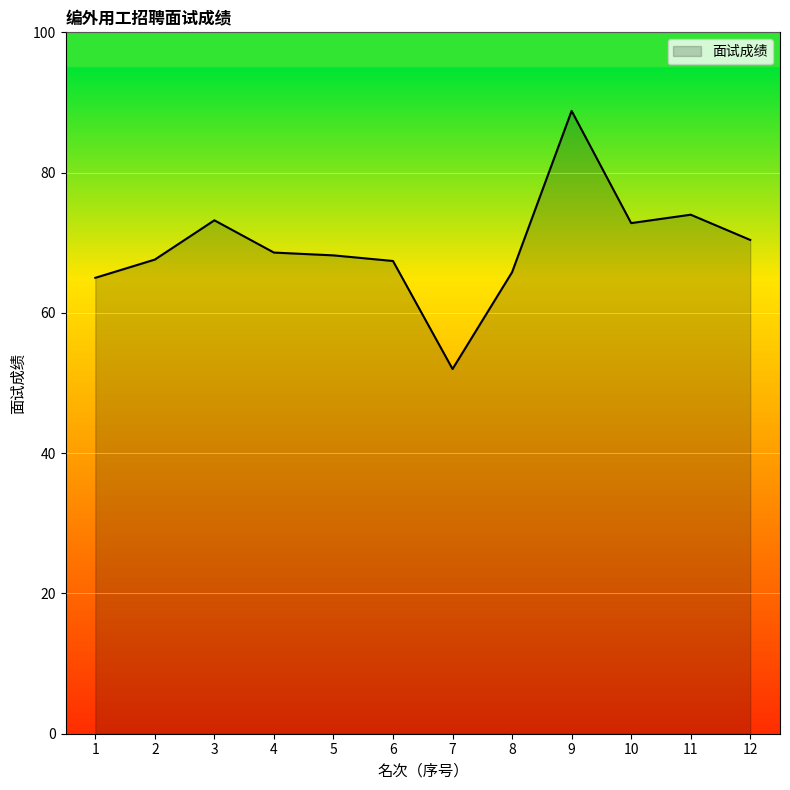

The chart shows a value of 67.6 at 2. True or false?

True